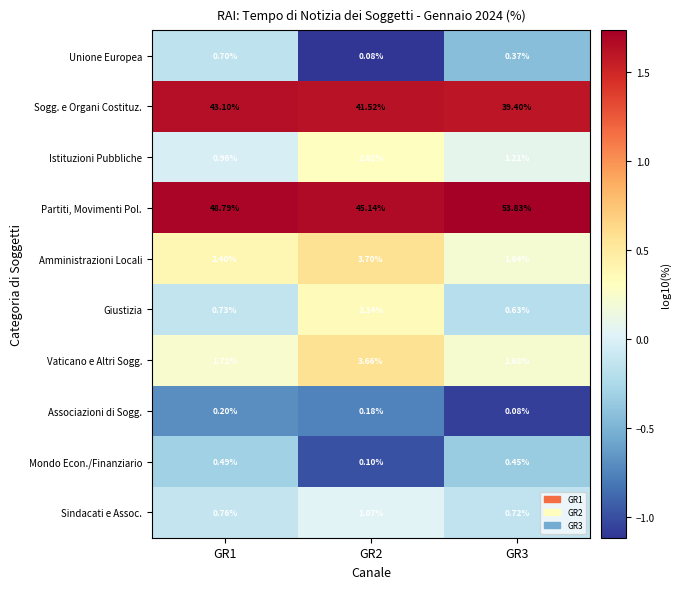

Which series has the largest total across all categories?

Partiti, Movimenti Pol.